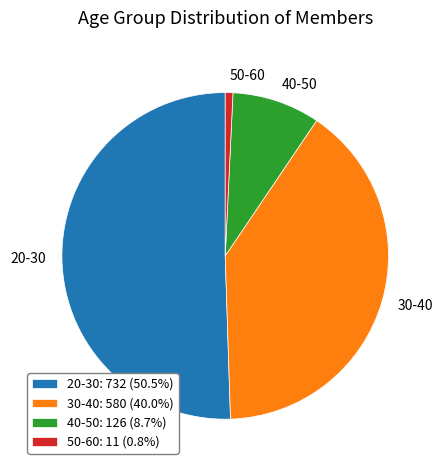

Combined, do 50-60: 11 (0.8%) and 30-40: 580 (40.0%) account for over 50%?

No